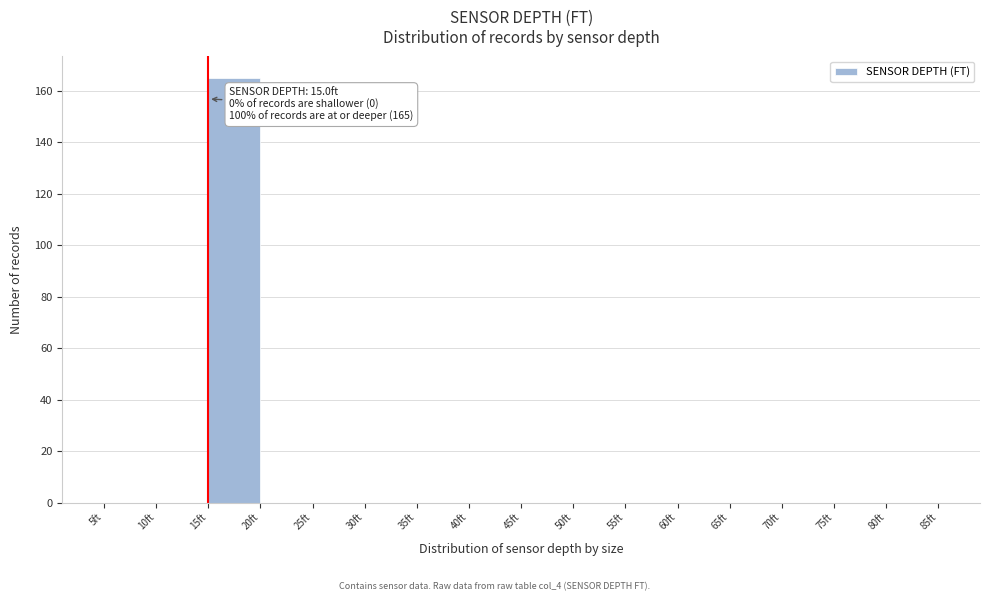

Over which range of the x-axis is the bar tallest?

15 to 20